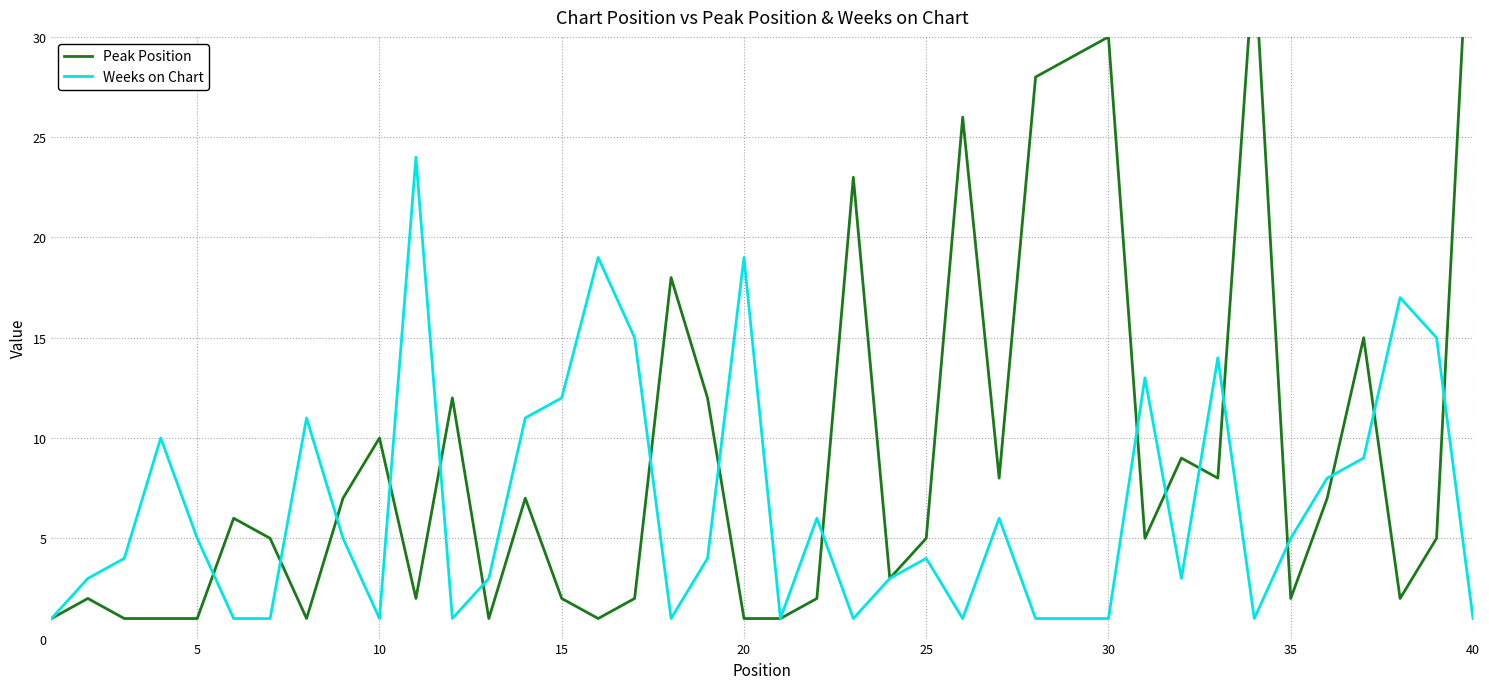

Rank the series at 10 from lowest to highest value.

Weeks on Chart, Peak Position